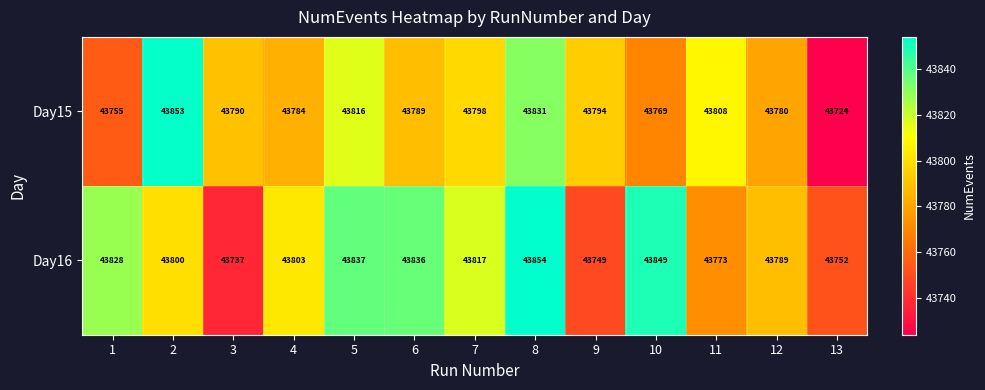

At how many categories does at least one series exceed 43762?

12